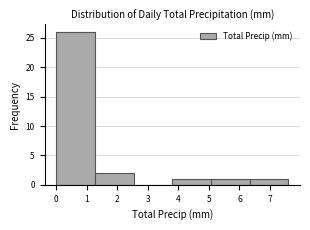

What is the height of the bar covering 6.3 to 7.6 on the x-axis? Neither the bar edges nor the heights are printed on the chart, so give them approximately, as read against the axes.

1